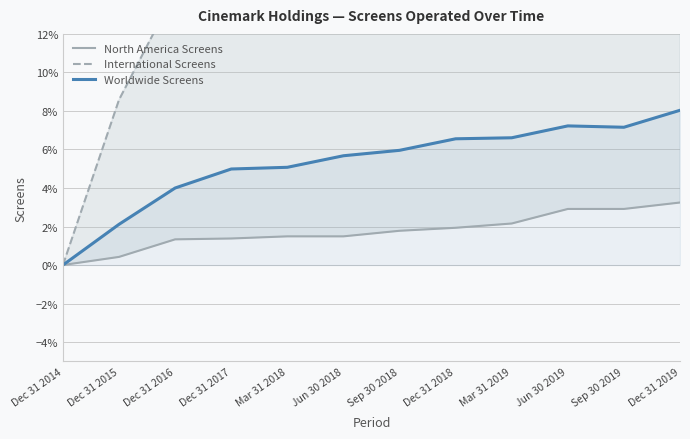

How many positive values does the Worldwide Screens series have?

11